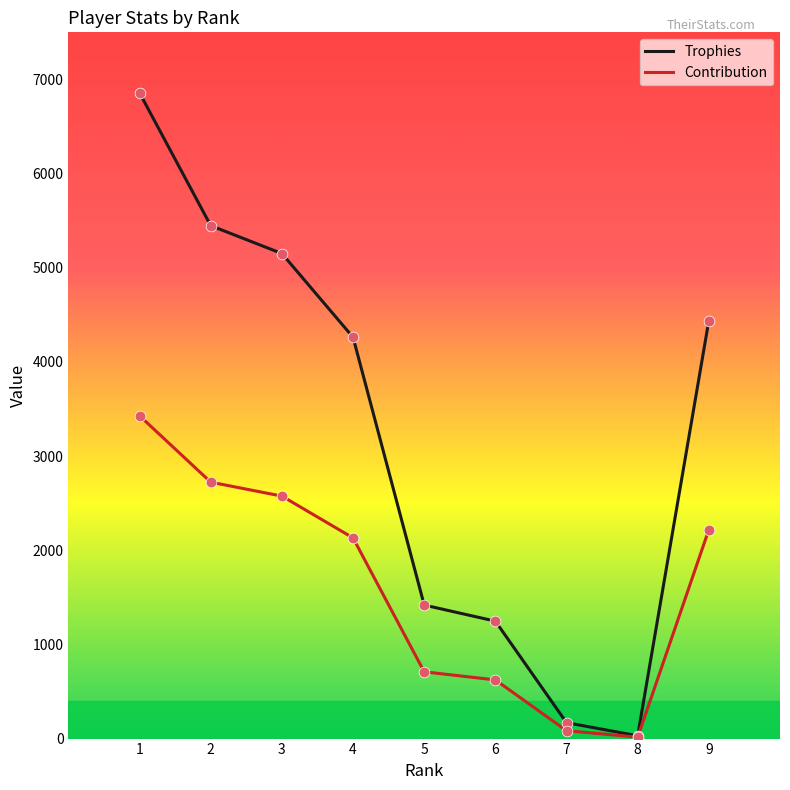

What are all the series names shown in the legend?

Trophies, Contribution